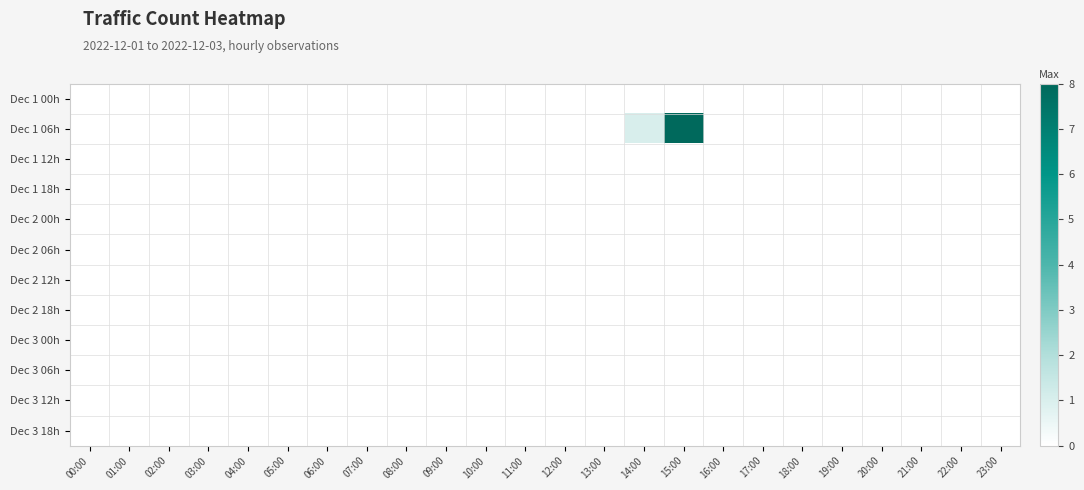

At which category is the sum across all series the highest?

15:00